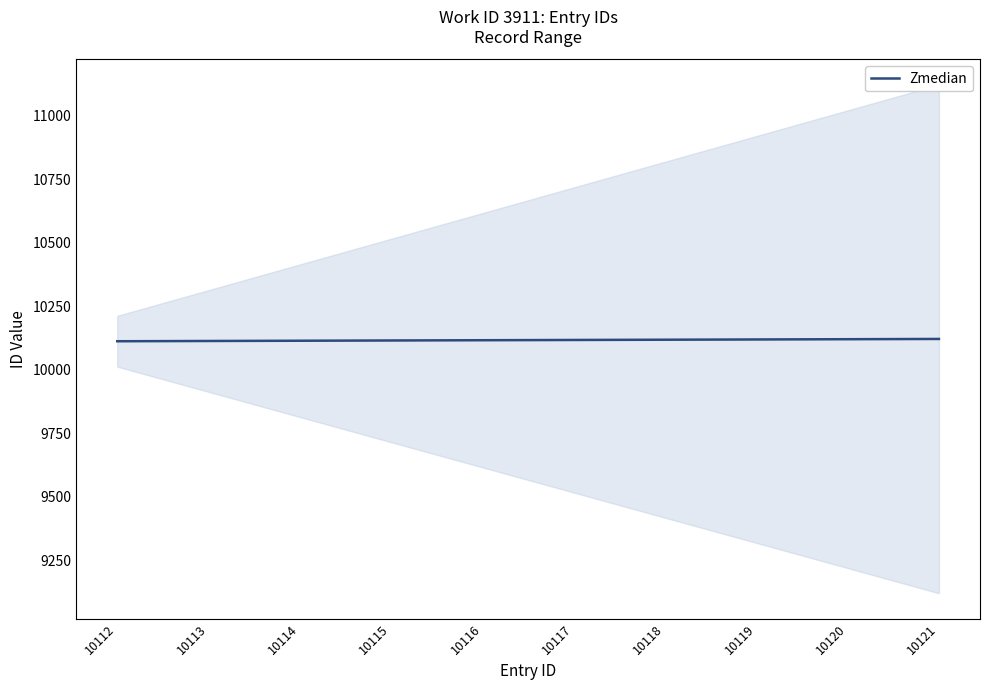

Approximately how many times larger is the value at 10120 compared to 10112?

1.0